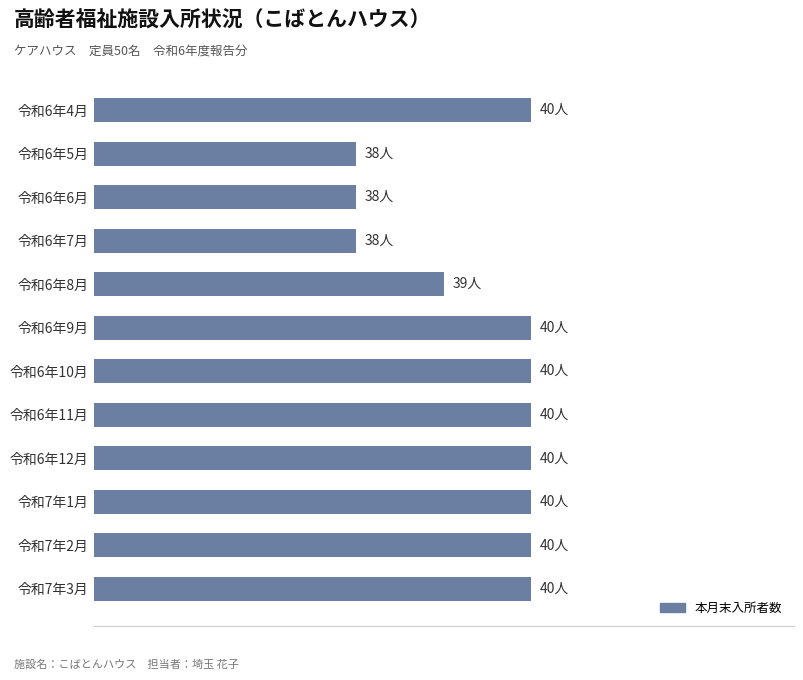

Are the bars horizontal?

Yes